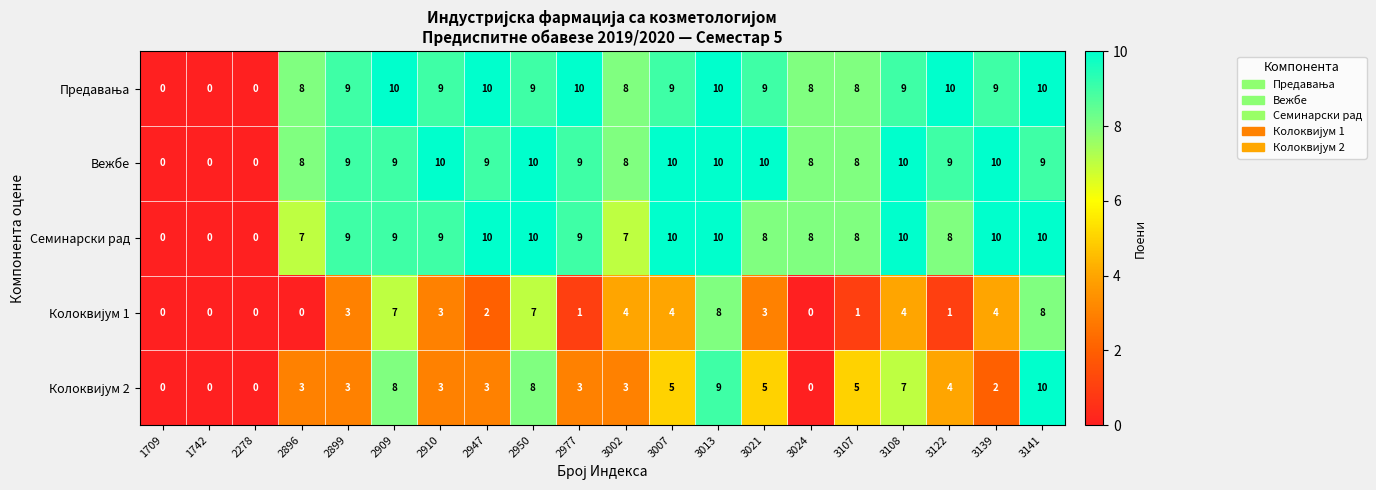

What is the difference between the highest and lowest values at 2910?

7